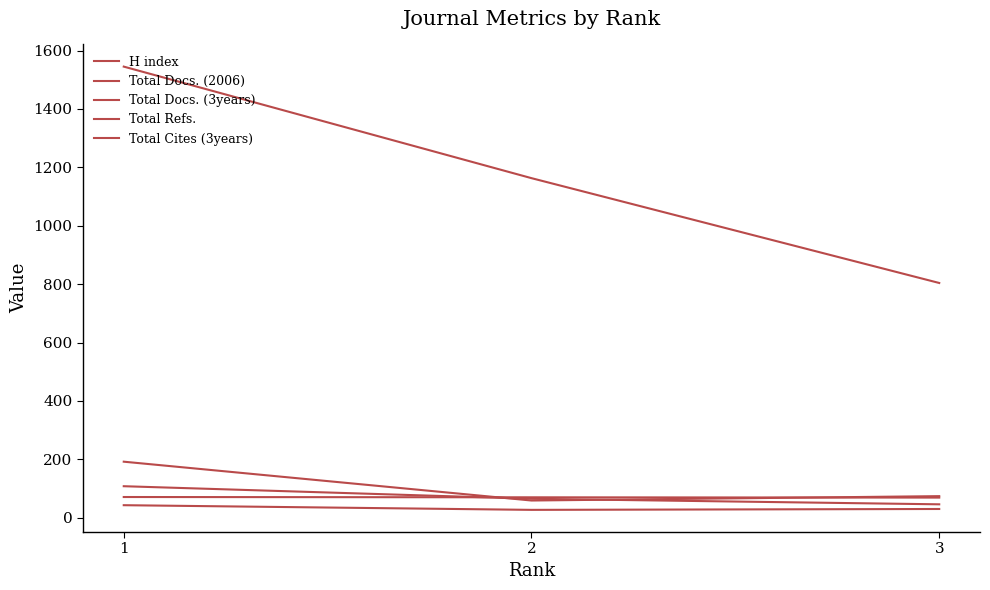

What is the difference between the maximum and minimum values in the Total Docs. (3years) series?

2